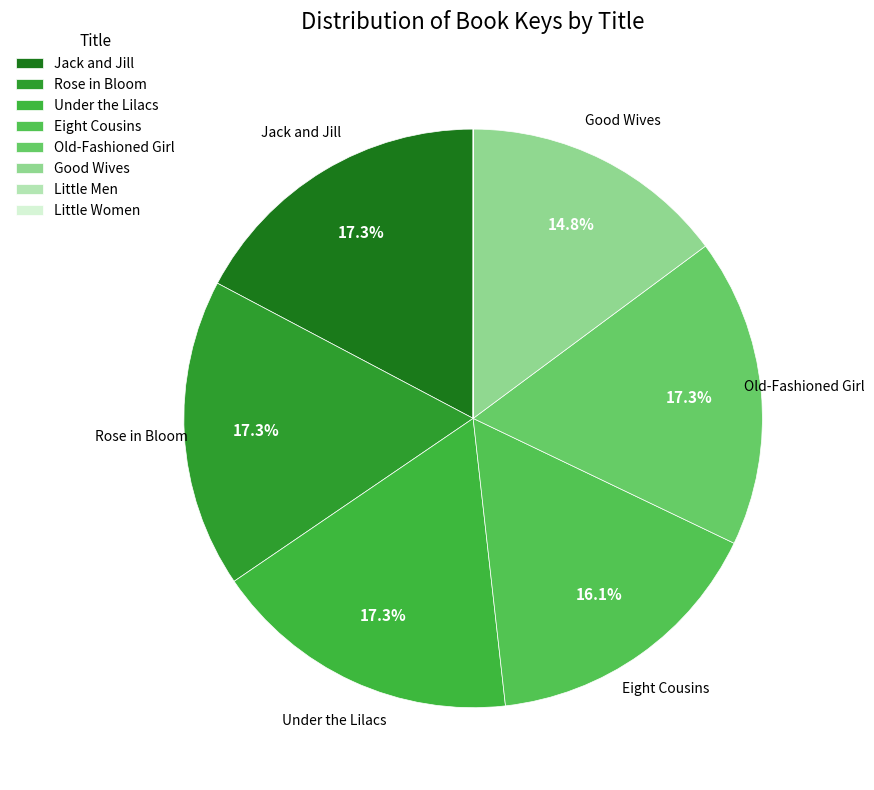

To the nearest percent, what portion does Eight Cousins represent?

16%